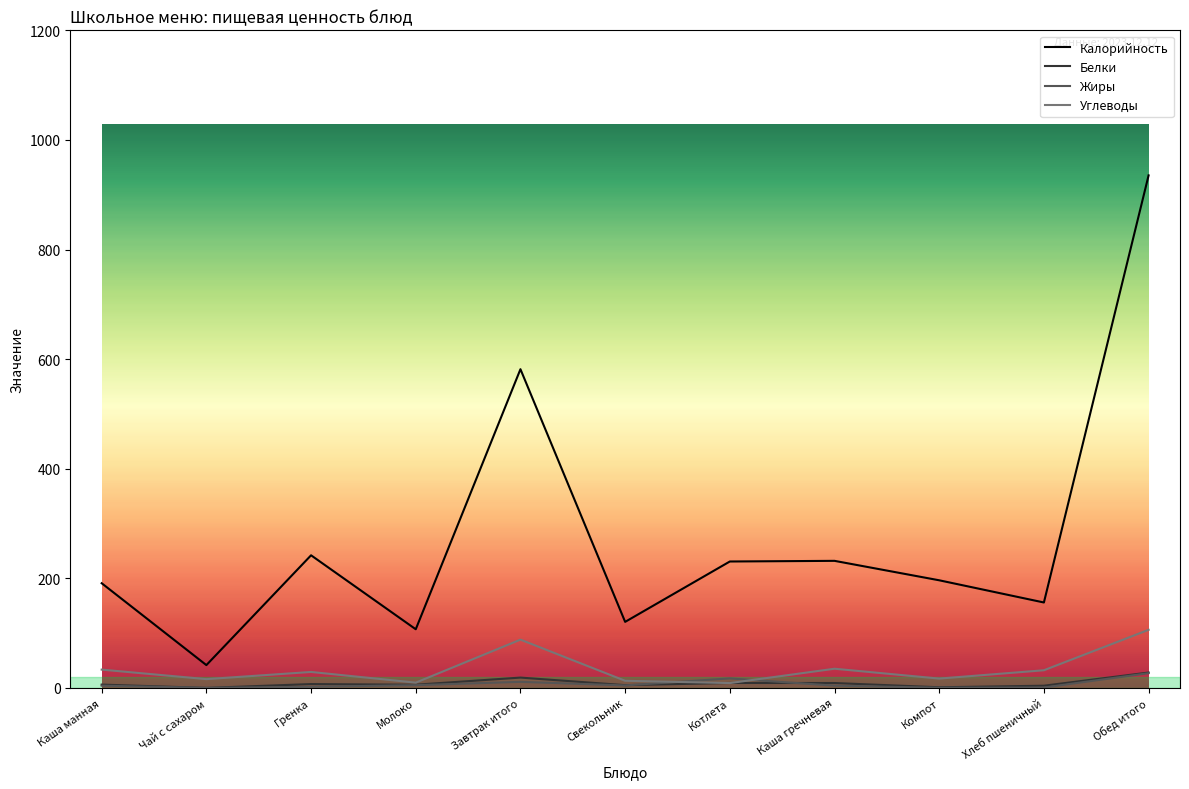

Which series has the largest range (max minus min)?

Калорийность